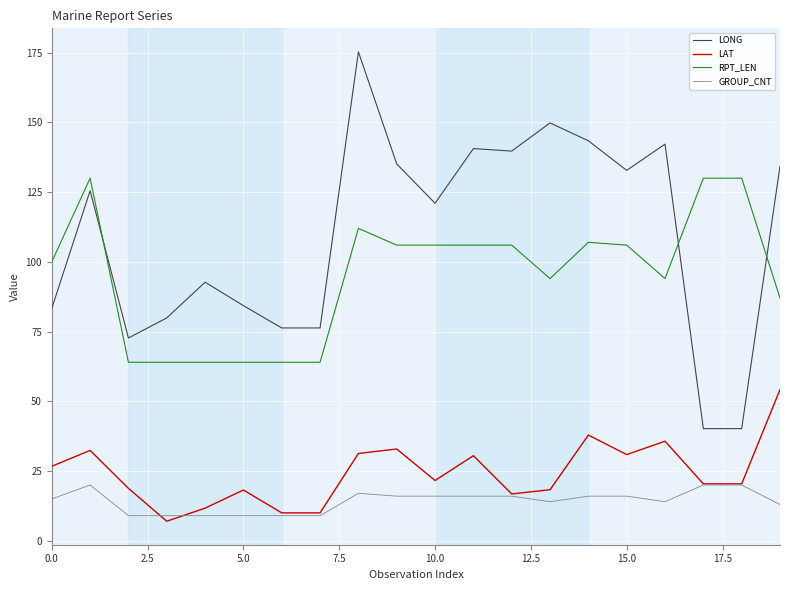

After their last crossing, which series has the higher values: RPT_LEN or LONG?

LONG